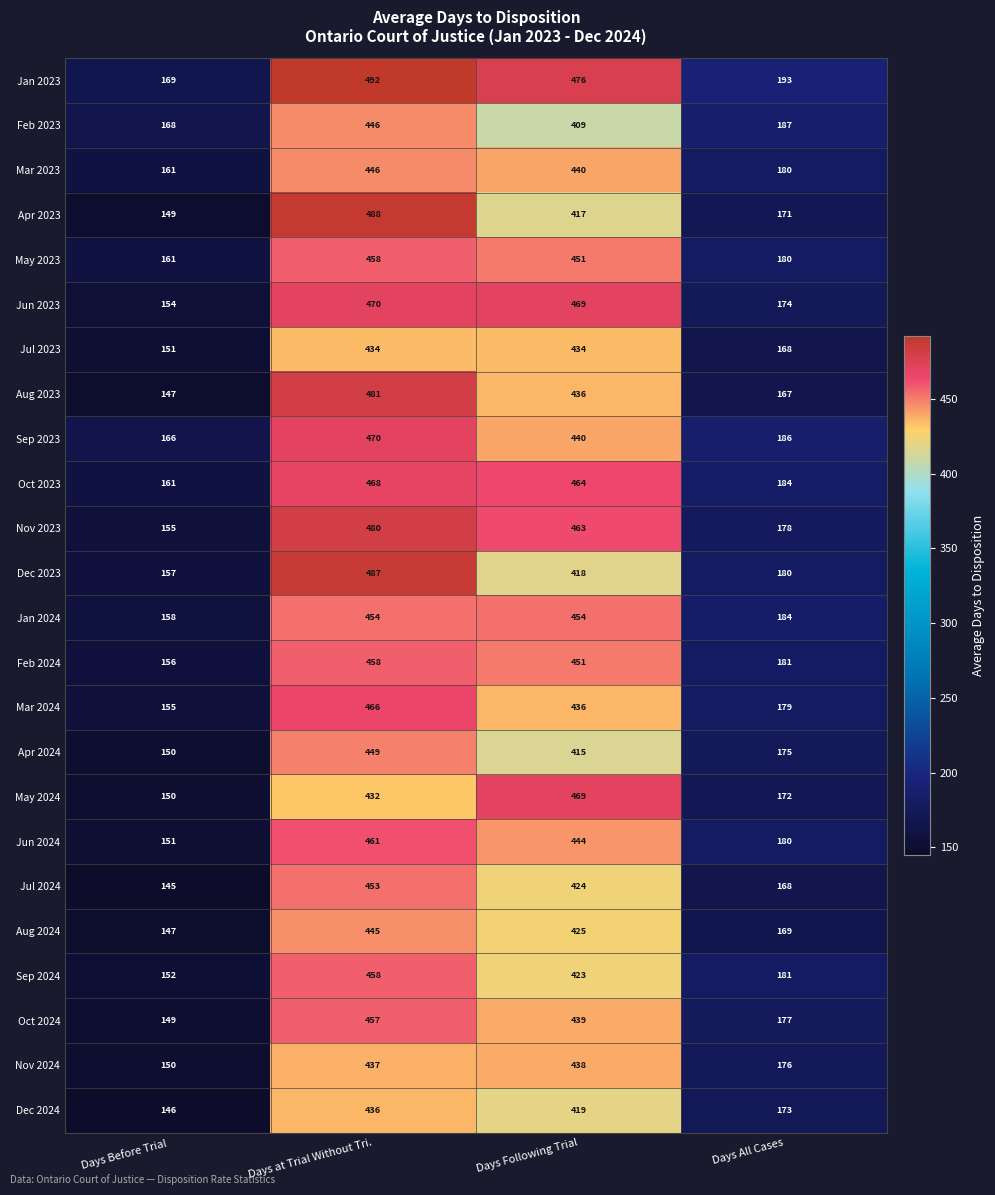

Which series has the widest spread of values?

Apr 2023